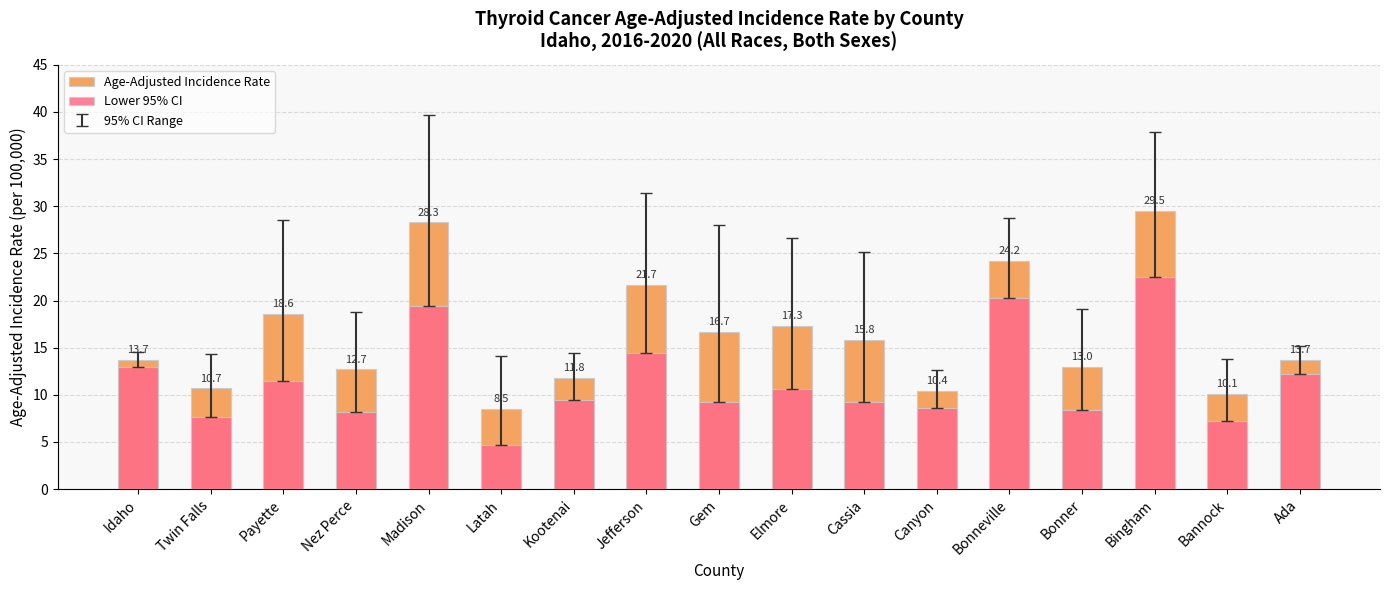

List the series in order of their peak value, highest first.

Age-Adjusted Incidence Rate, Lower 95% CI